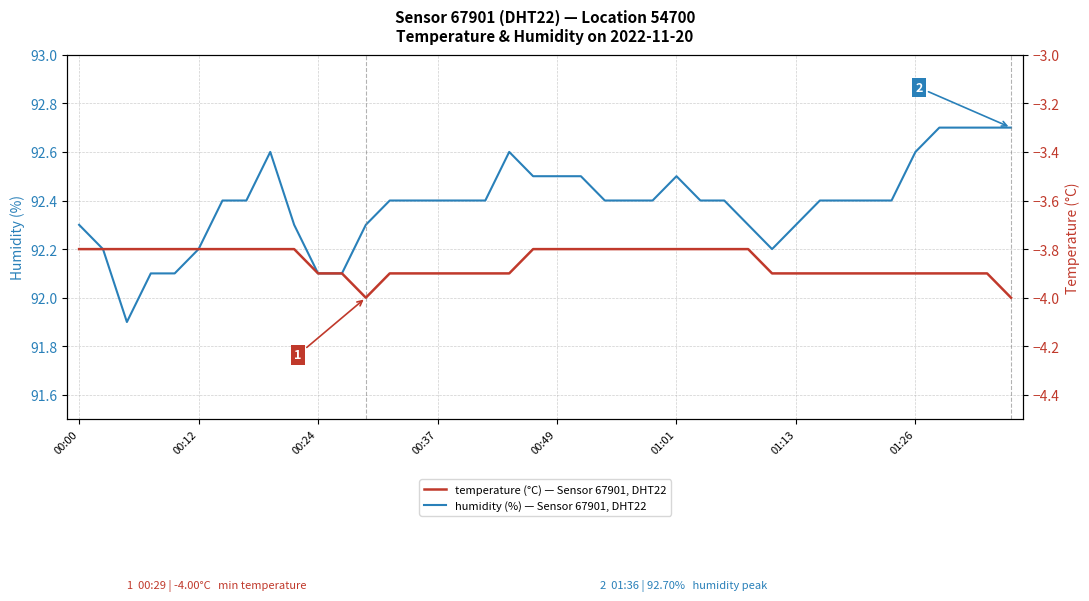

How many values in the humidity series are below 92?

1